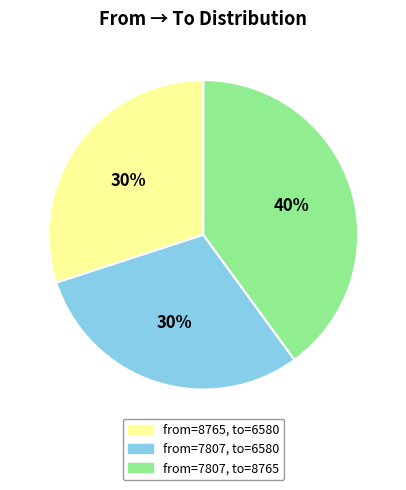

How many slices are in this pie chart?

3